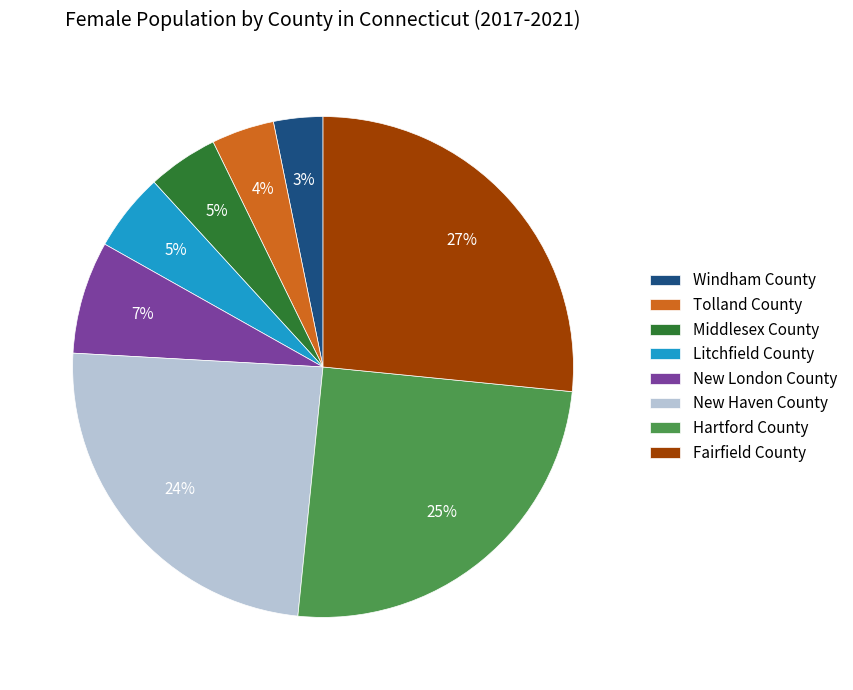

Does New Haven County represent more than half of the total?

No